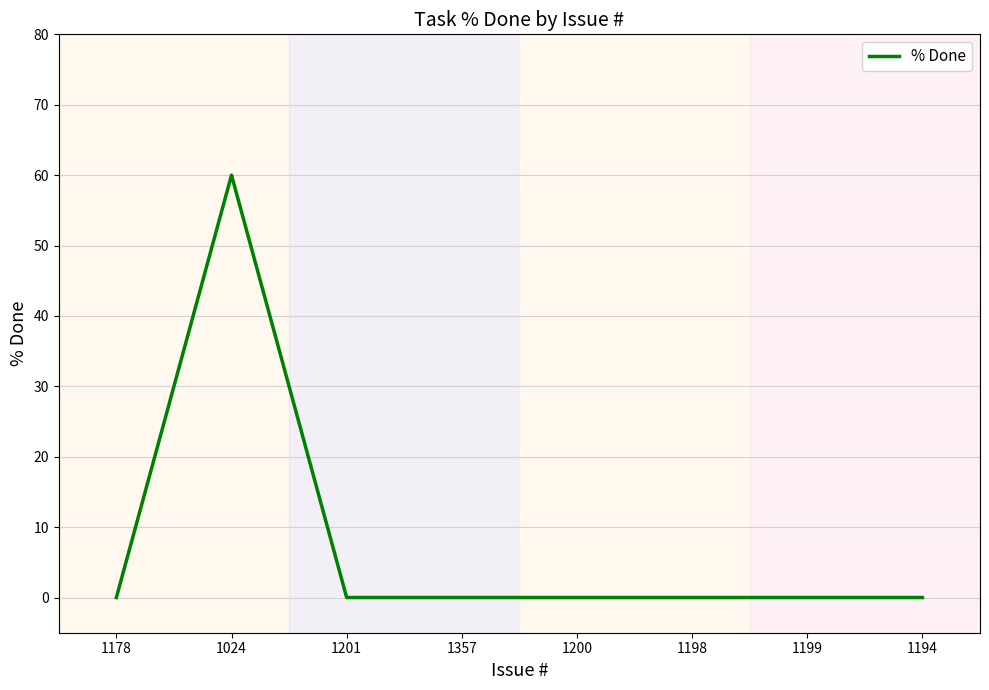

Reading left to right, extract all data points from this chart.

1178=0	1024=60	1201=0	1357=0	1200=0	1198=0	1199=0	1194=0